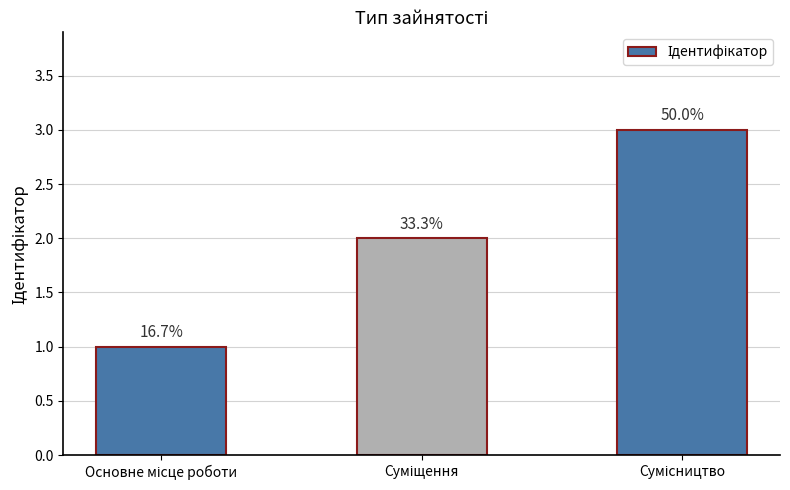

Approximately how many times larger is the value at Сумісництво compared to Основне місце роботи?

3.0